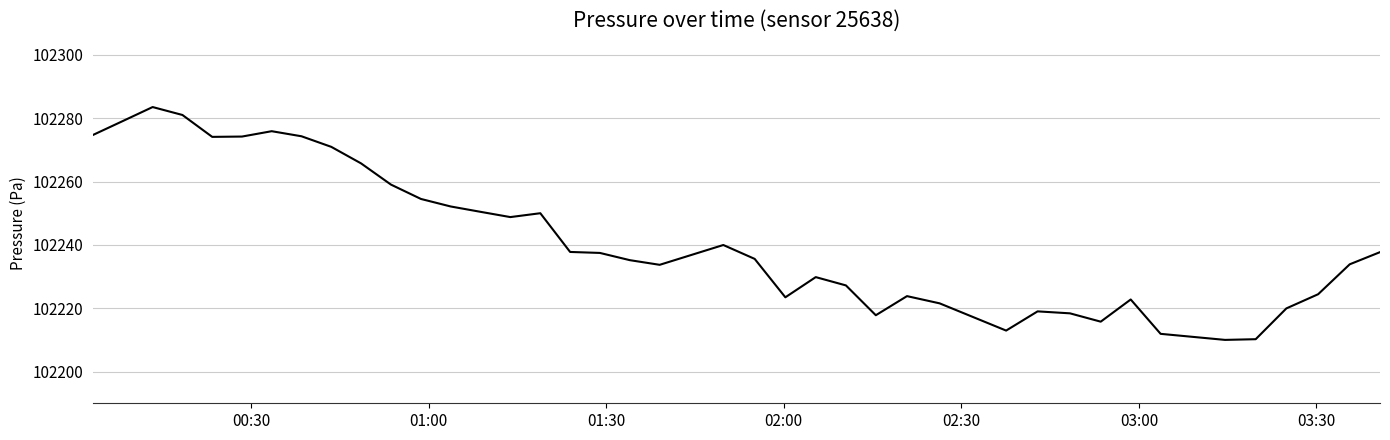

What is the difference between the maximum and minimum values?

73.5